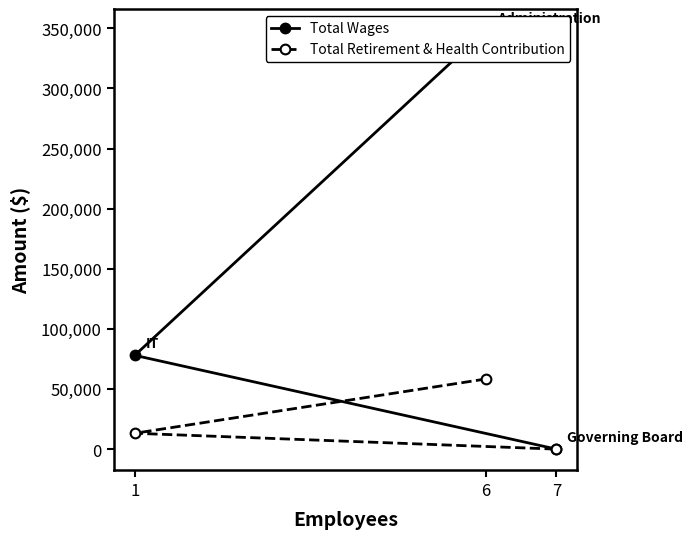

What is the maximum value shown in the chart?

348605